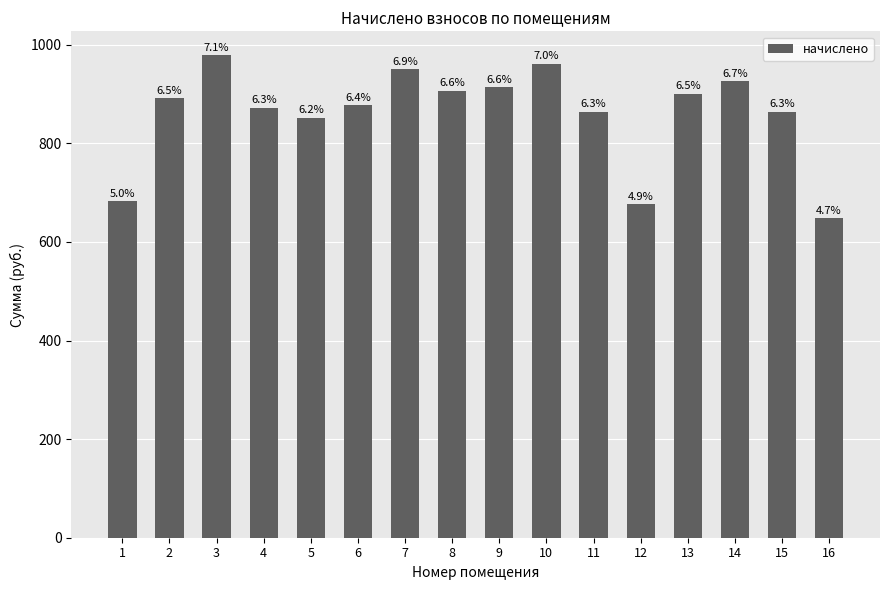

What is the change in value from 2 to 4?

-19.4